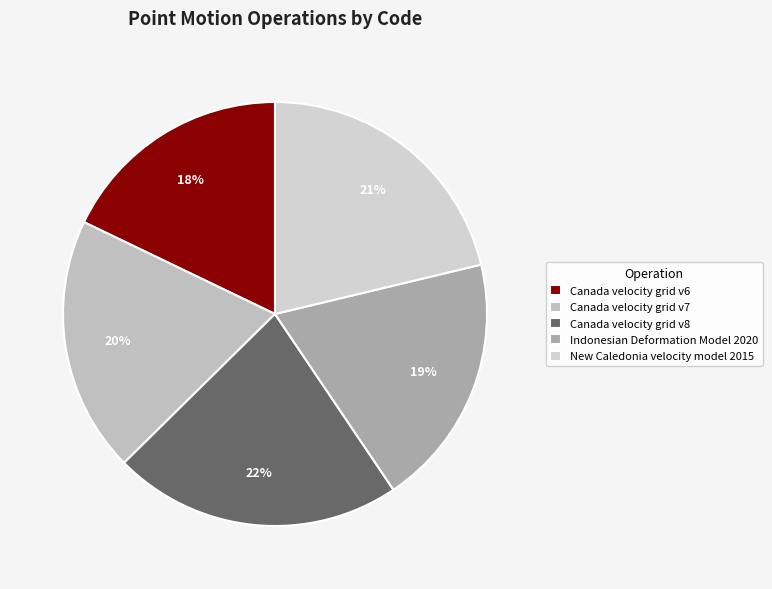

To the nearest percent, what is the average slice percentage?

20%